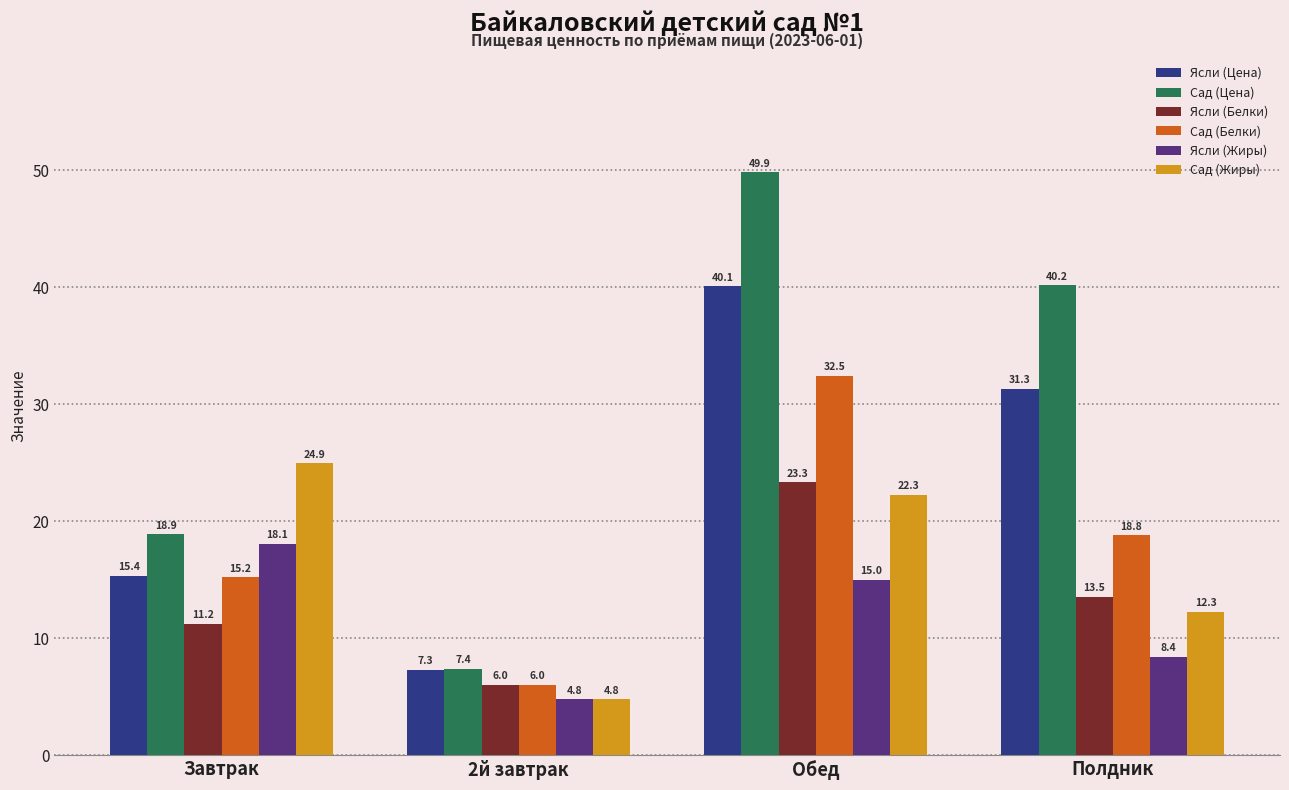

Rank the categories by Сад (Жиры) value from highest to lowest.

Завтрак, Обед, Полдник, 2й завтрак